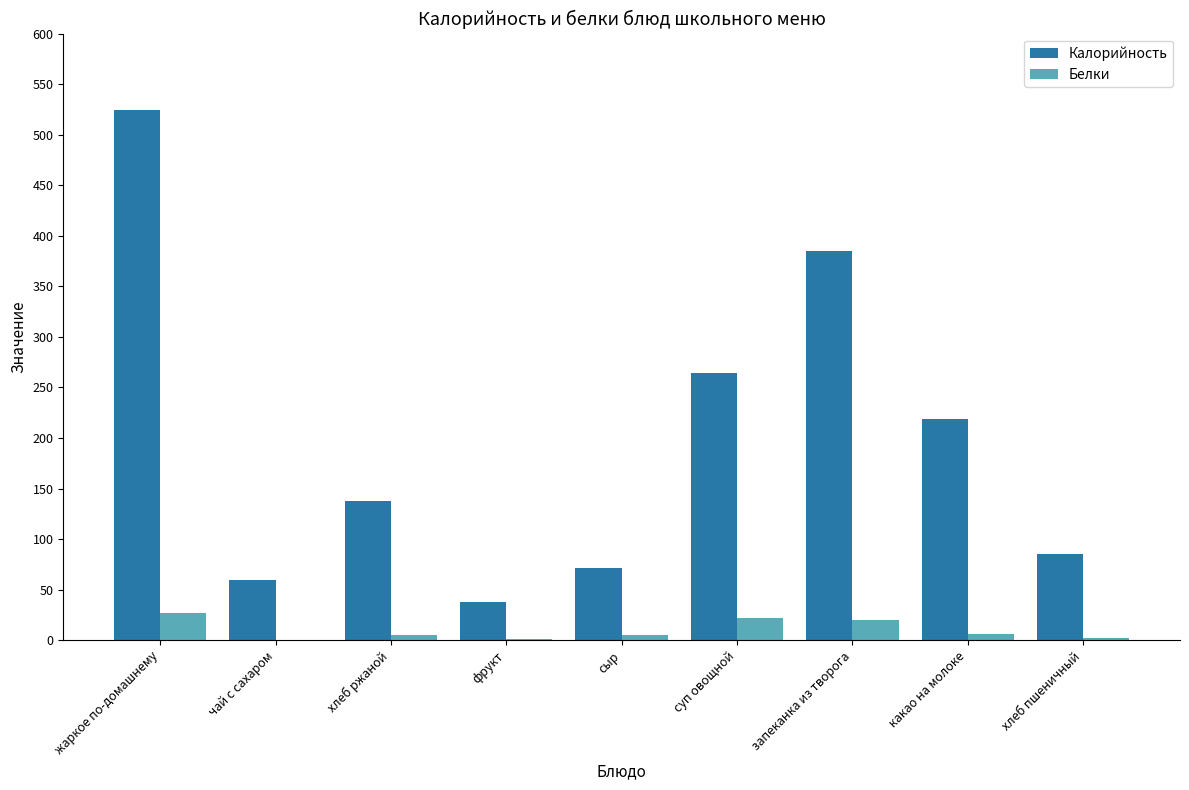

What is the sum of the Калорийность values at жаркое по-домашнему and суп овощной?

788.7